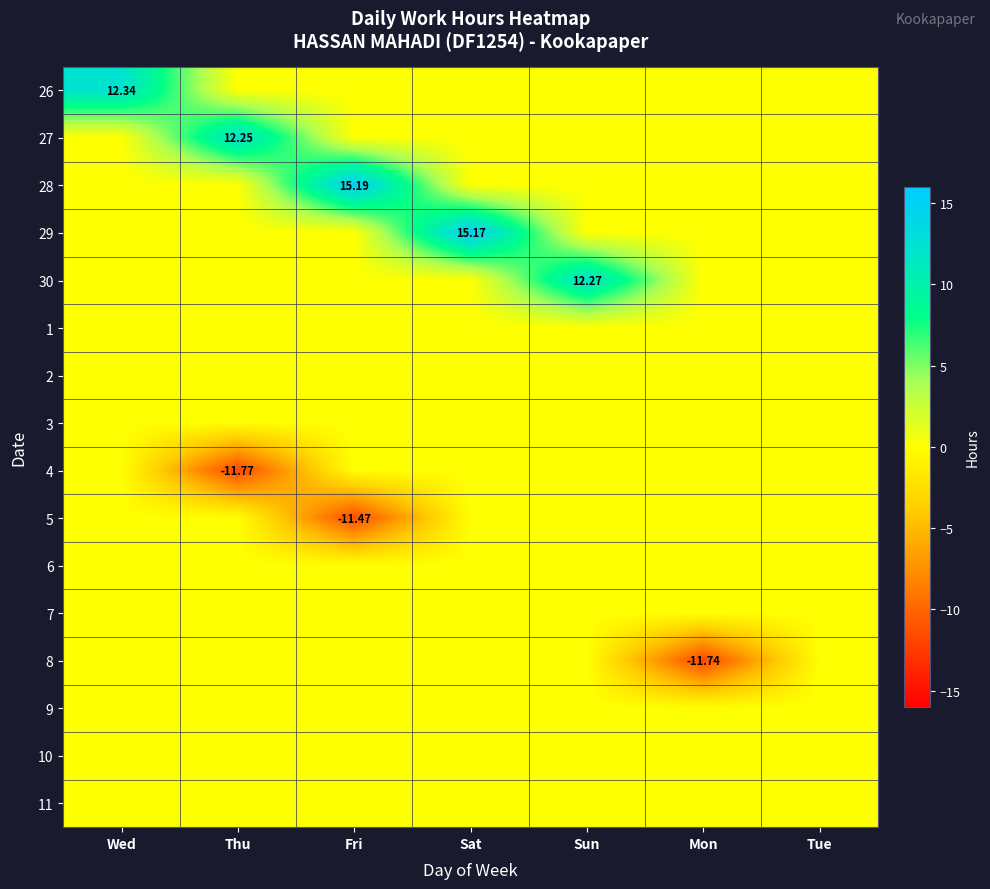

What is the total value across all series at Wed?

12.3